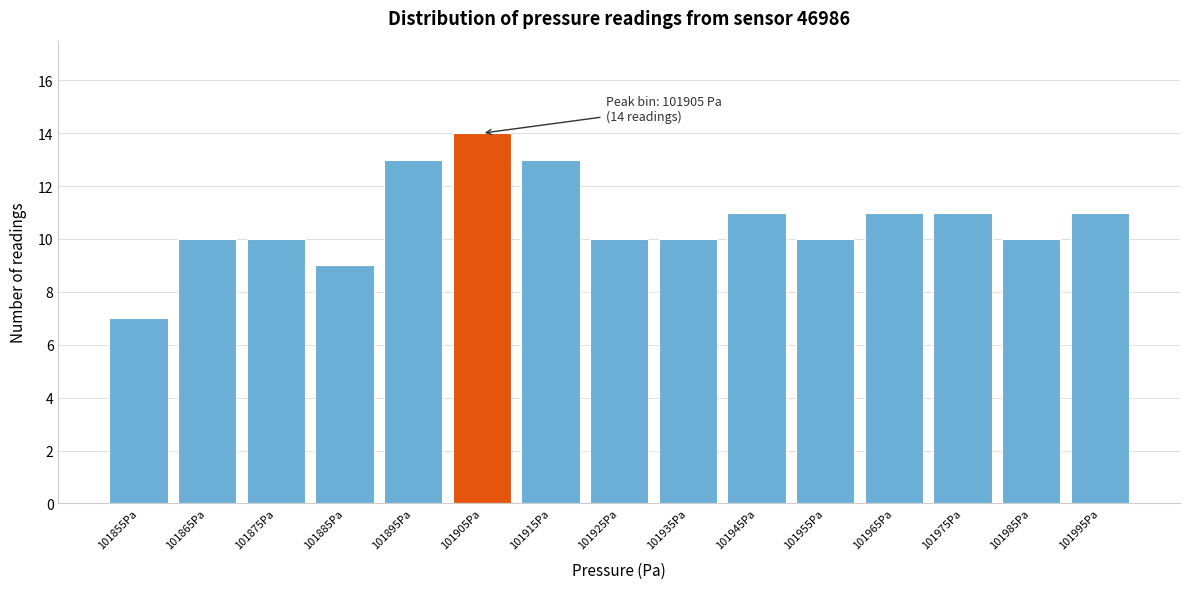

Over which range of the x-axis is the bar tallest?

101900 to 101910